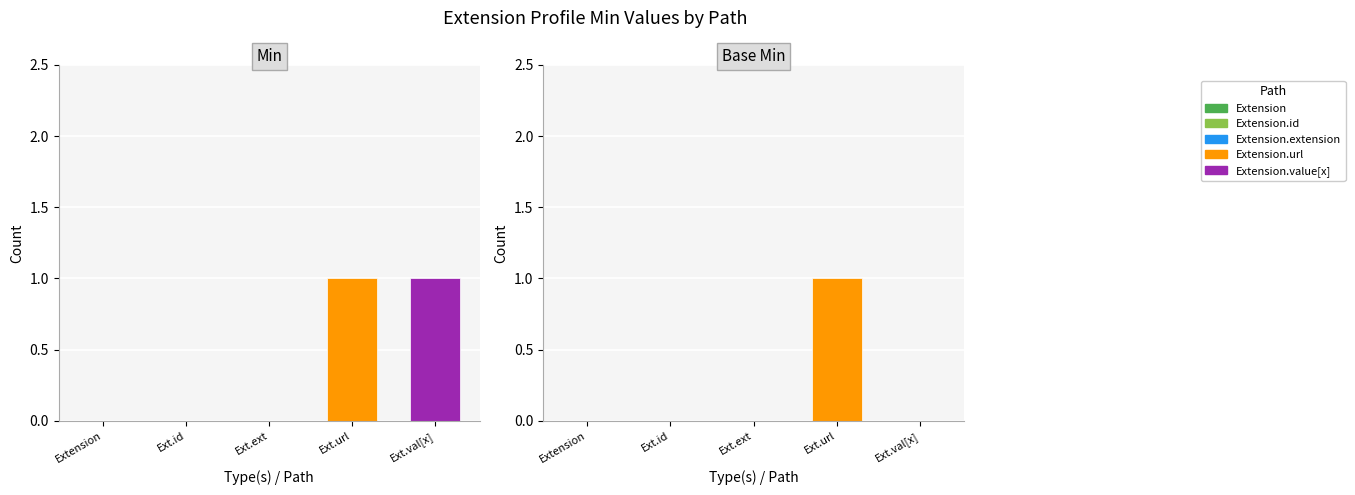

What is the label of the 5th bar from the left?

Extension.value[x]